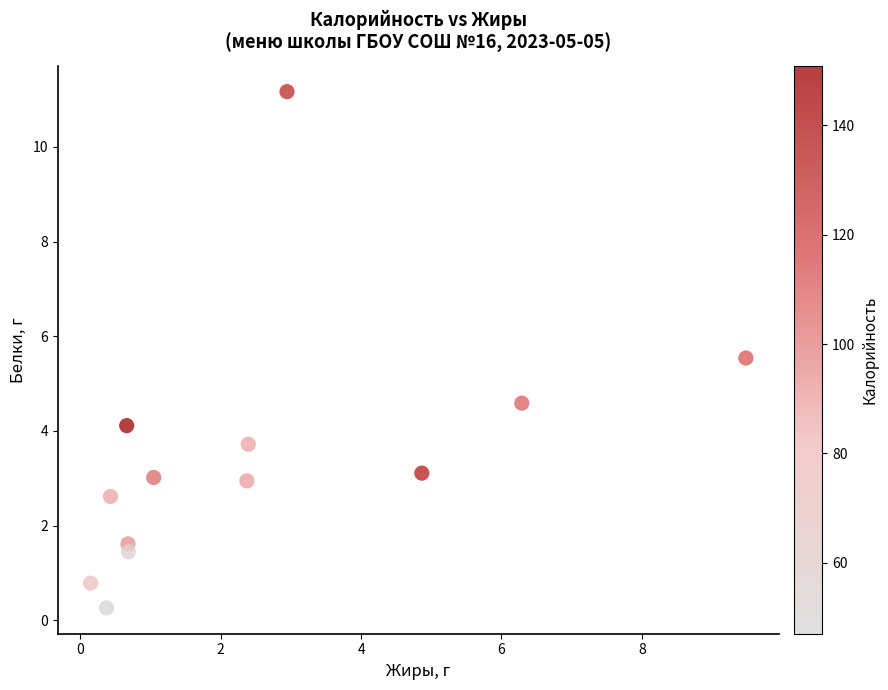

What is the range of X values (max minus min)?

9.3